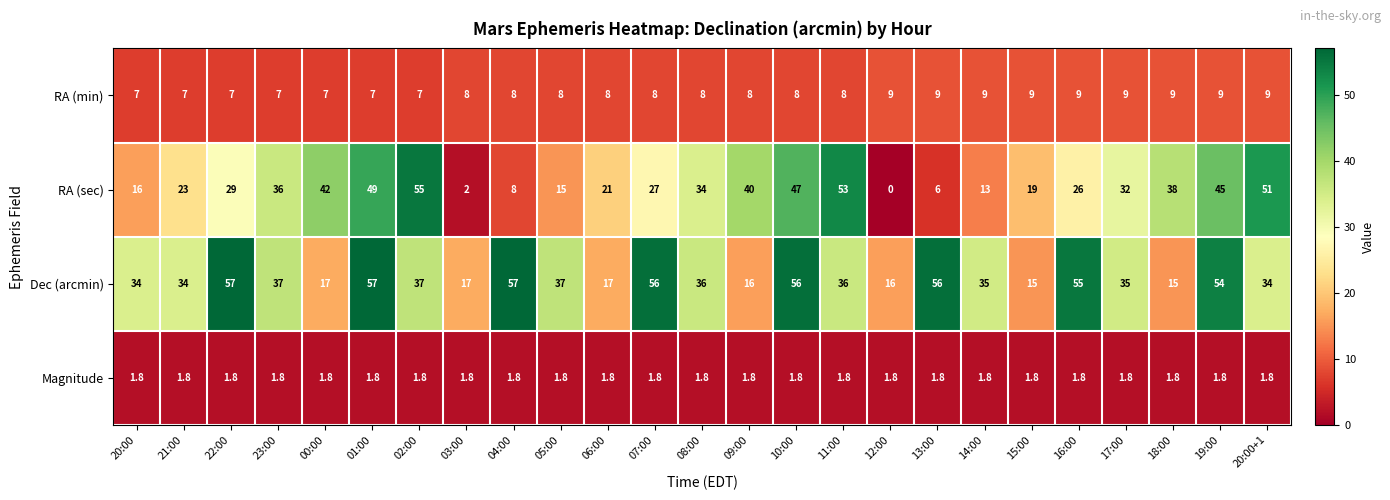

What is the greatest value displayed?

57.0